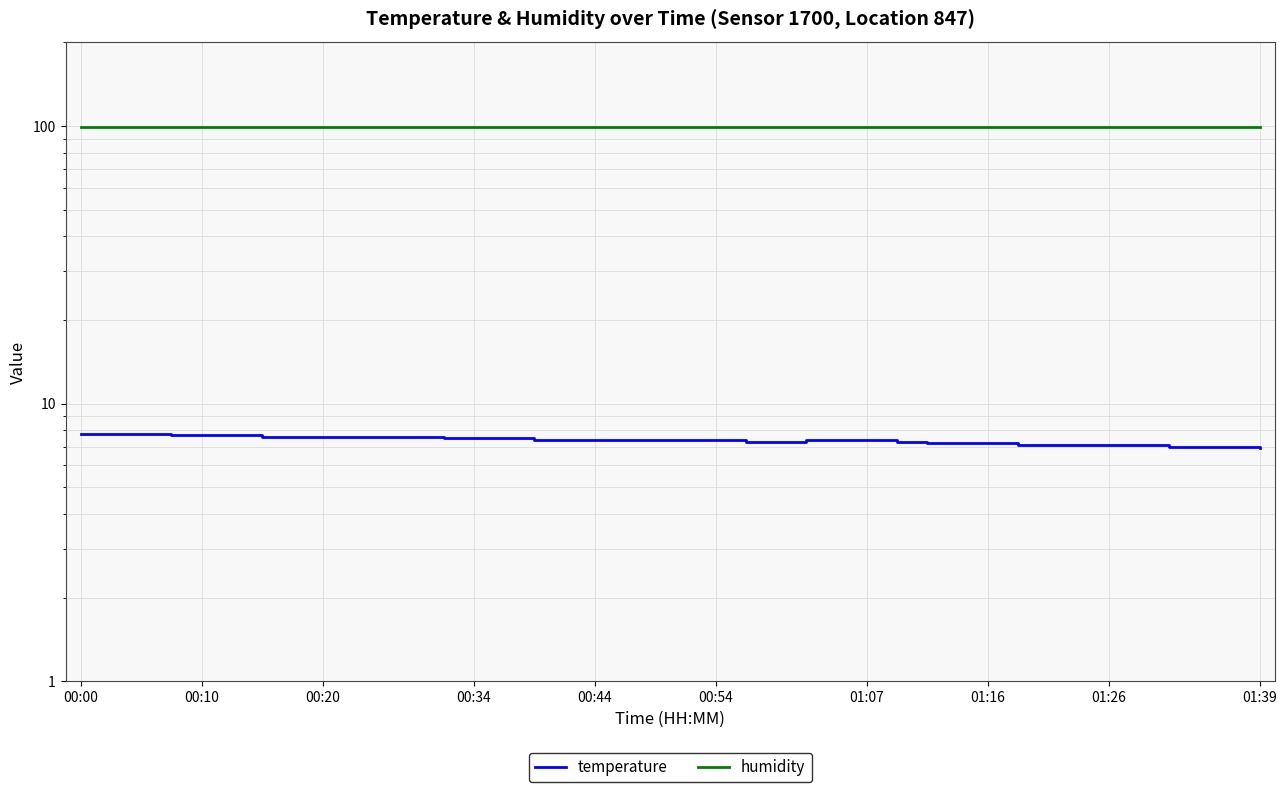

What position from the left is 33?

34